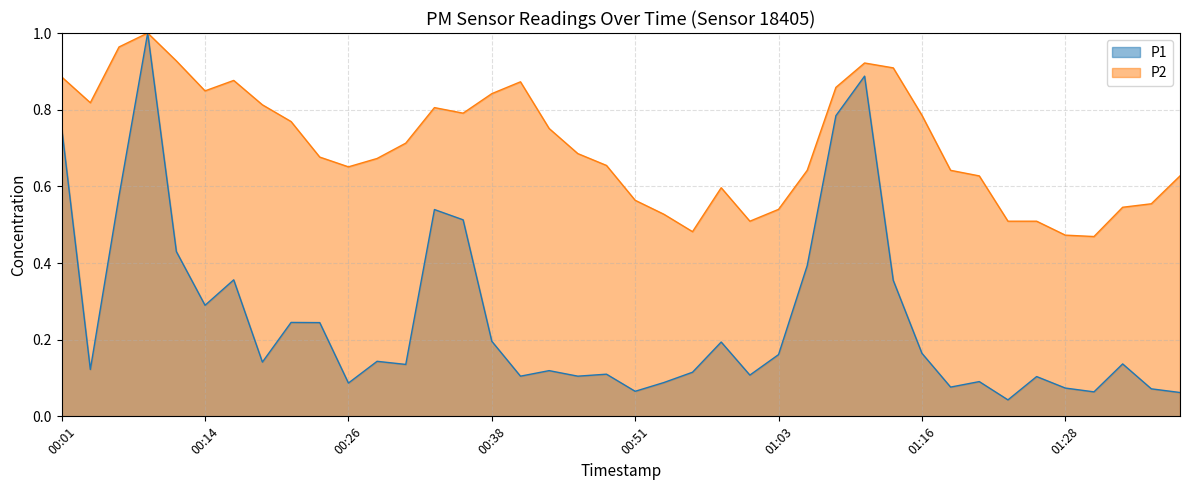

Reading left to right, extract all data points from this chart.

P1: 00:01=0.8	00:04=0.1	00:06=0.6	00:09=1.0	00:11=0.4	00:14=0.3	00:16=0.4	00:19=0.1	00:21=0.2	00:23=0.2	00:26=0.1	00:28=0.1	00:31=0.1	00:33=0.5	00:36=0.5	00:38=0.2	00:41=0.1	00:43=0.1	00:46=0.1	00:48=0.1	00:51=0.1	00:53=0.1	00:56=0.1	00:58=0.2	01:01=0.1	01:03=0.2	01:06=0.4	01:08=0.8	01:10=0.9	01:13=0.4	01:16=0.2	01:18=0.1	01:21=0.1	01:23=0.0	01:26=0.1	01:28=0.1	01:30=0.1	01:33=0.1	01:35=0.1	01:38=0.1
P2: 00:01=0.9	00:04=0.8	00:06=1.0	00:09=1.0	00:11=0.9	00:14=0.8	00:16=0.9	00:19=0.8	00:21=0.8	00:23=0.7	00:26=0.7	00:28=0.7	00:31=0.7	00:33=0.8	00:36=0.8	00:38=0.8	00:41=0.9	00:43=0.8	00:46=0.7	00:48=0.7	00:51=0.6	00:53=0.5	00:56=0.5	00:58=0.6	01:01=0.5	01:03=0.5	01:06=0.6	01:08=0.9	01:10=0.9	01:13=0.9	01:16=0.8	01:18=0.6	01:21=0.6	01:23=0.5	01:26=0.5	01:28=0.5	01:30=0.5	01:33=0.5	01:35=0.6	01:38=0.6